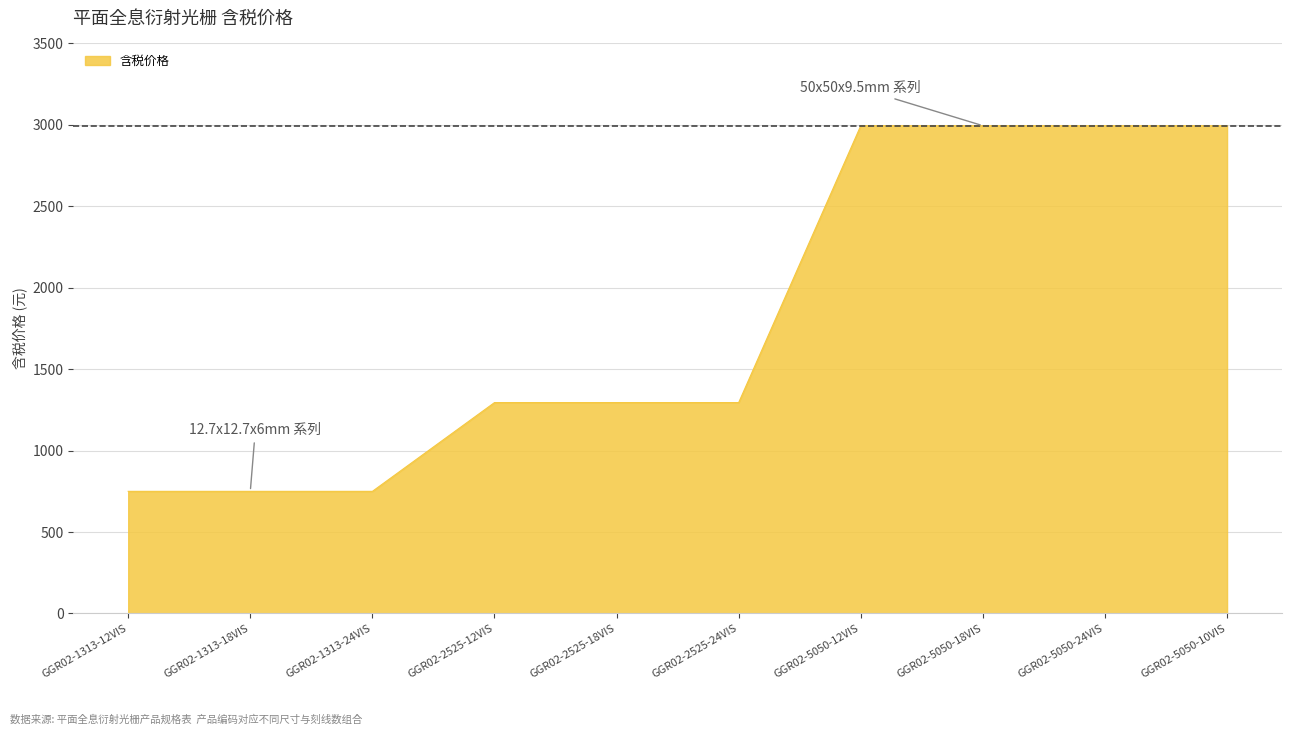

What is the minimum value shown in the chart?

750